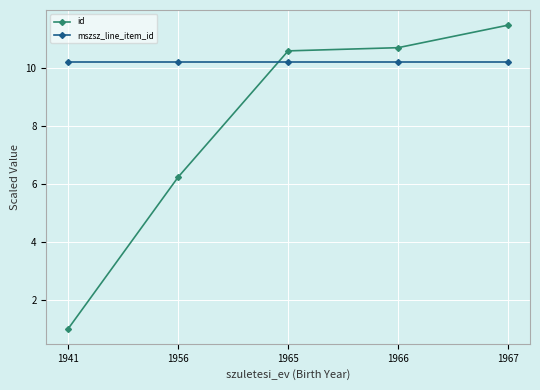

What is the difference between the id values at 1966 and 1941?

9.7